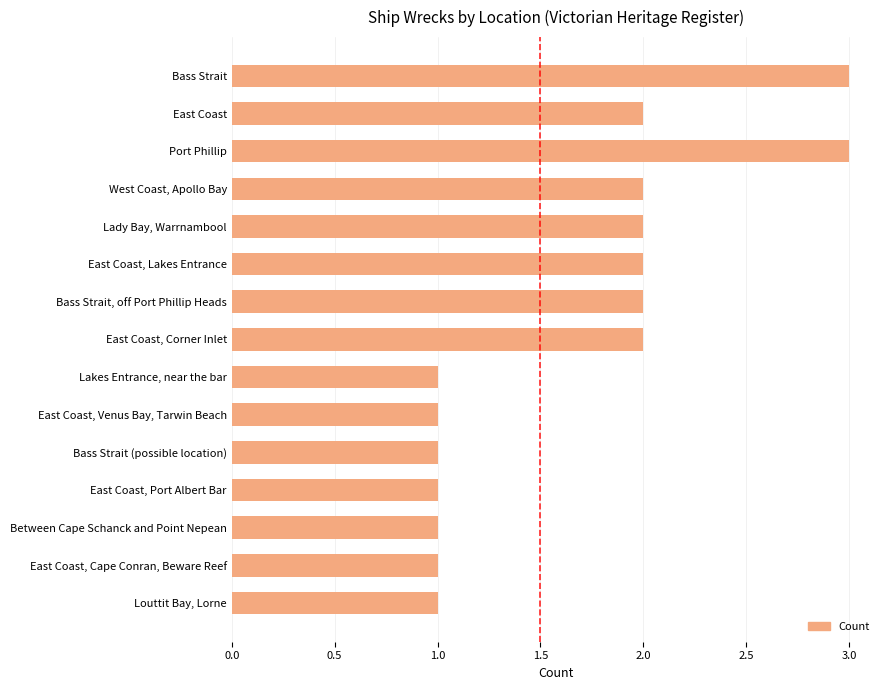

Is it true that the value at West Coast, Apollo Bay is 4?

False